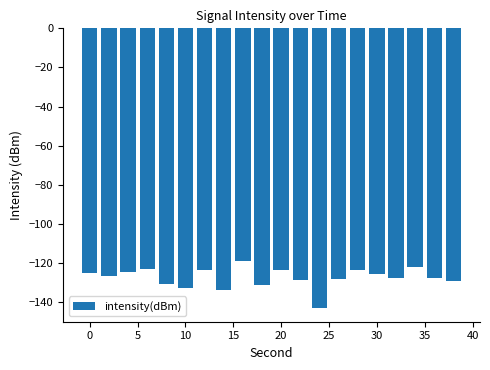

What is the sum of all values?

-2546.4